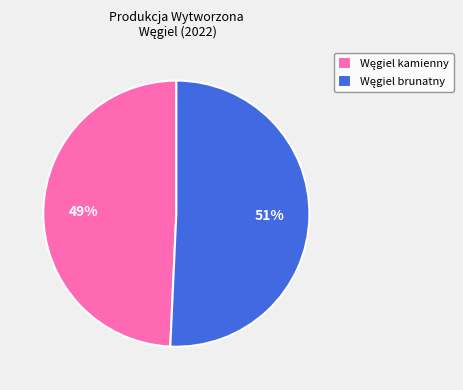

To the nearest percent, what is the average slice percentage?

50%